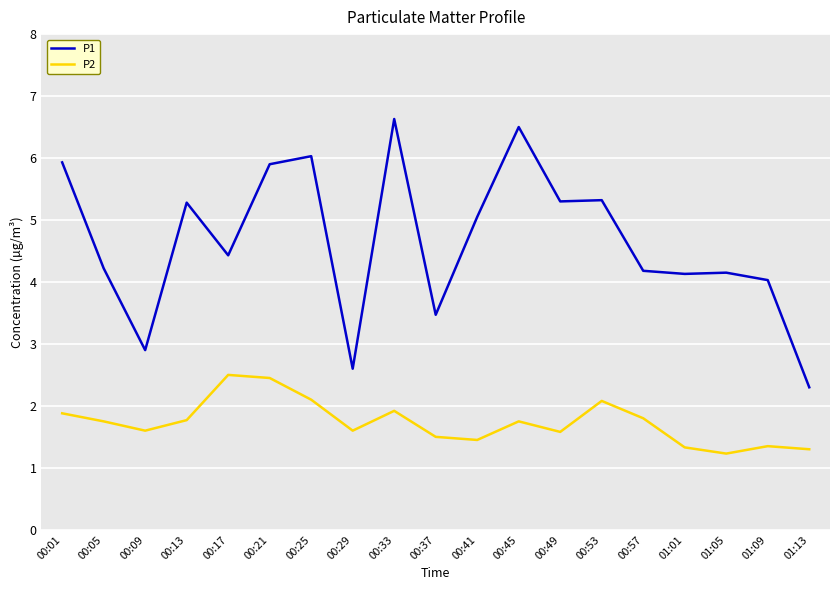

What is the sum of the P1 values at 00:29 and 01:13?

4.9